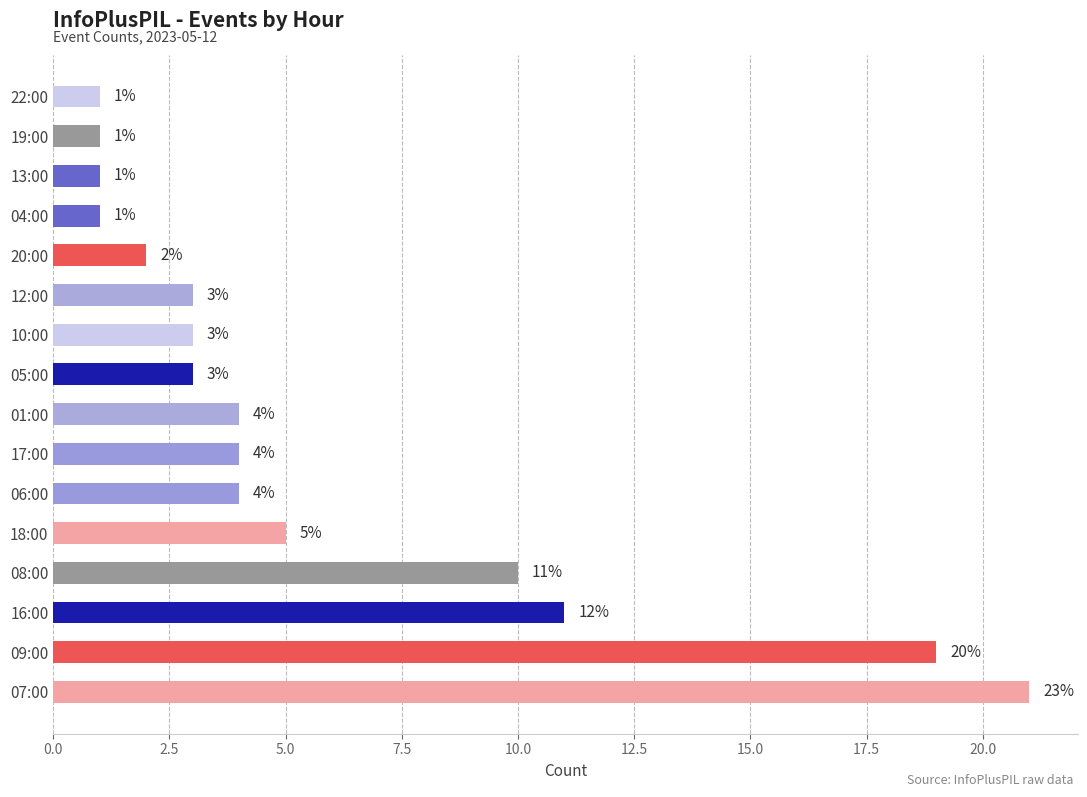

How many values are below 4?

8